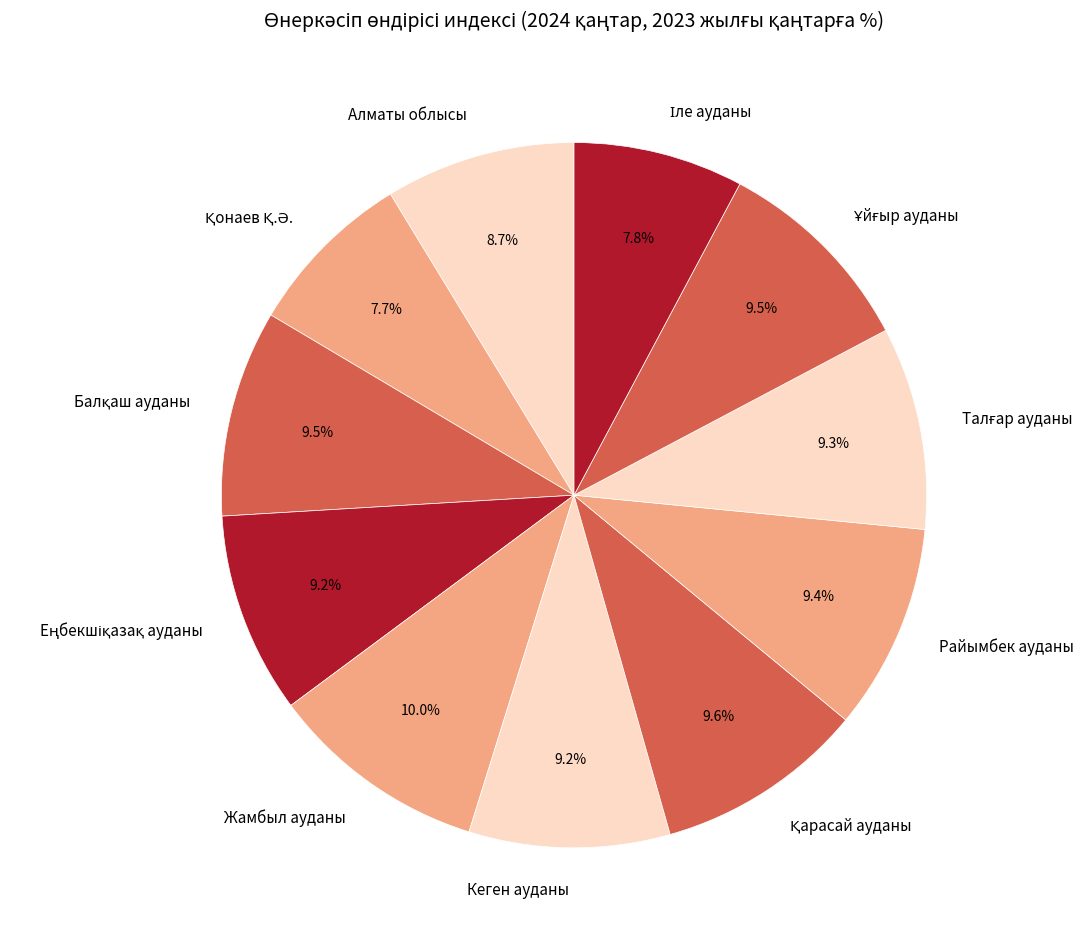

Does any single category account for the majority?

No